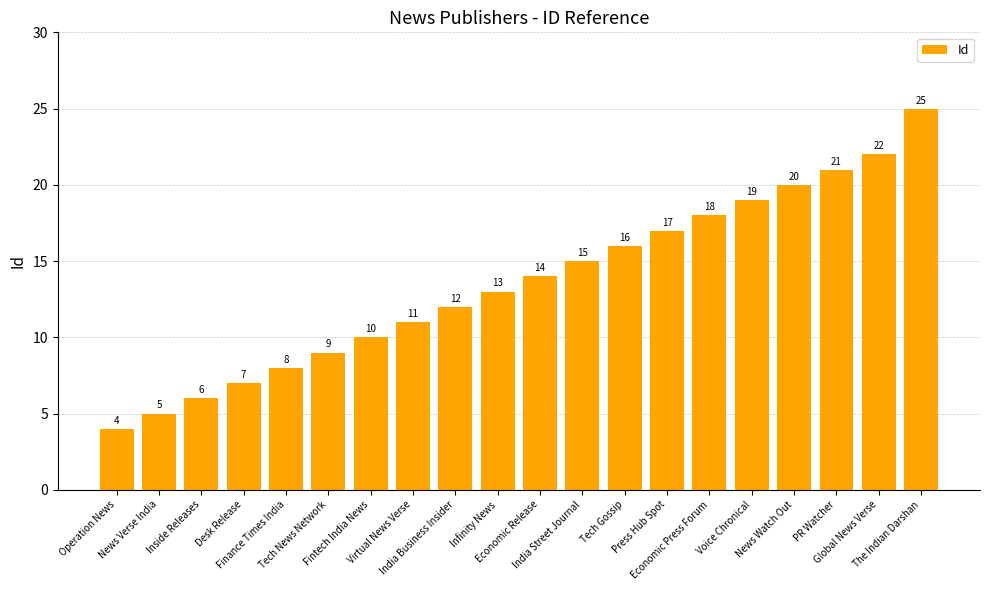

What is the smallest value displayed?

4